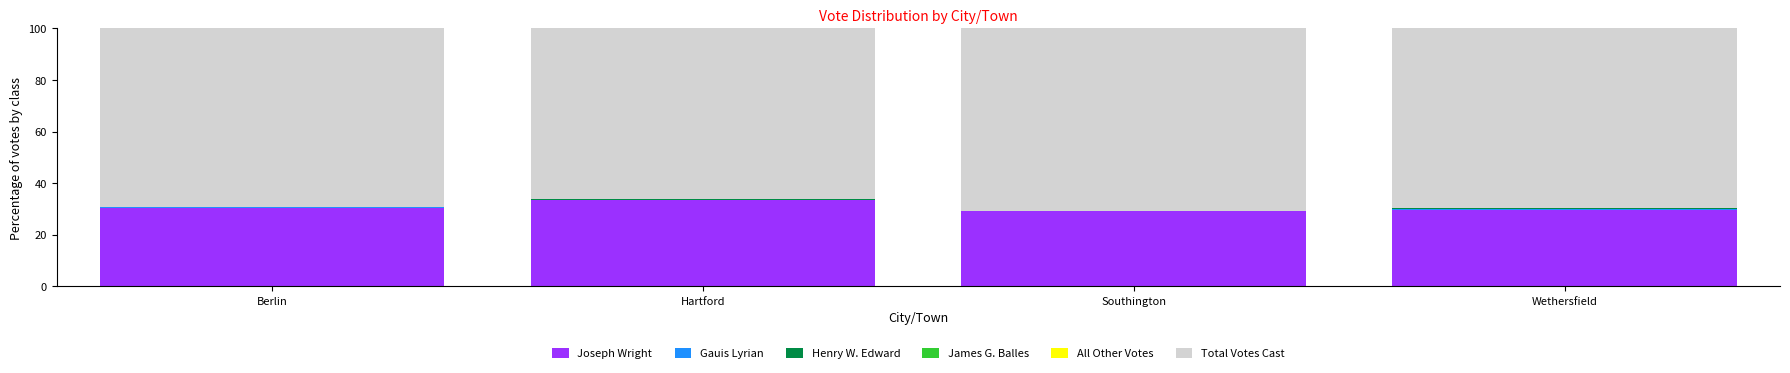

What is the difference between the Joseph Wright values at Berlin and Southington?

1.3